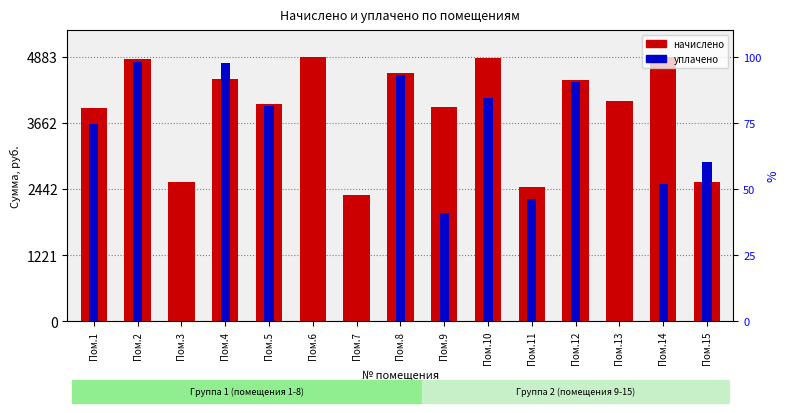

What is the total value across all series at Пом.12?

8890.7